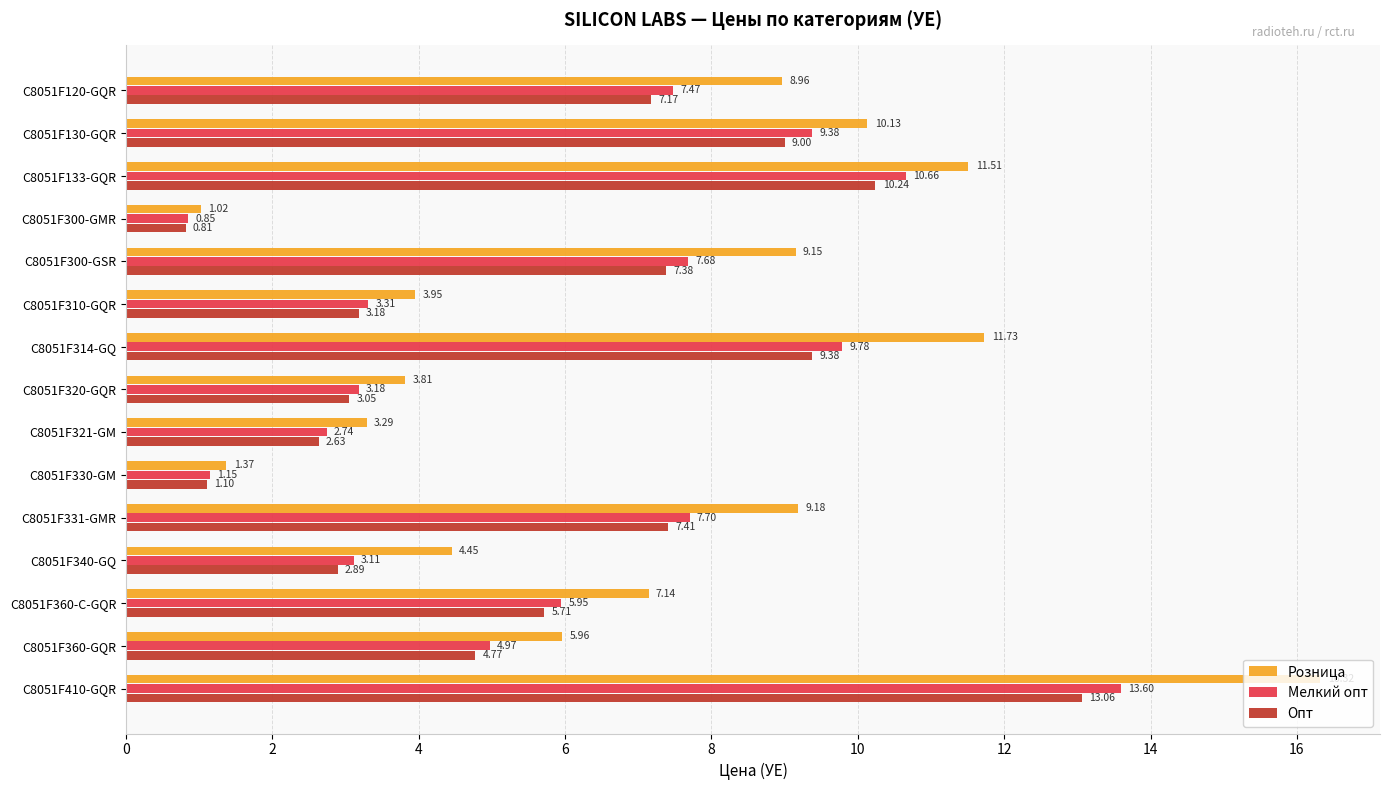

What are all the series names shown in the legend?

Розница, Мелкий опт, Опт